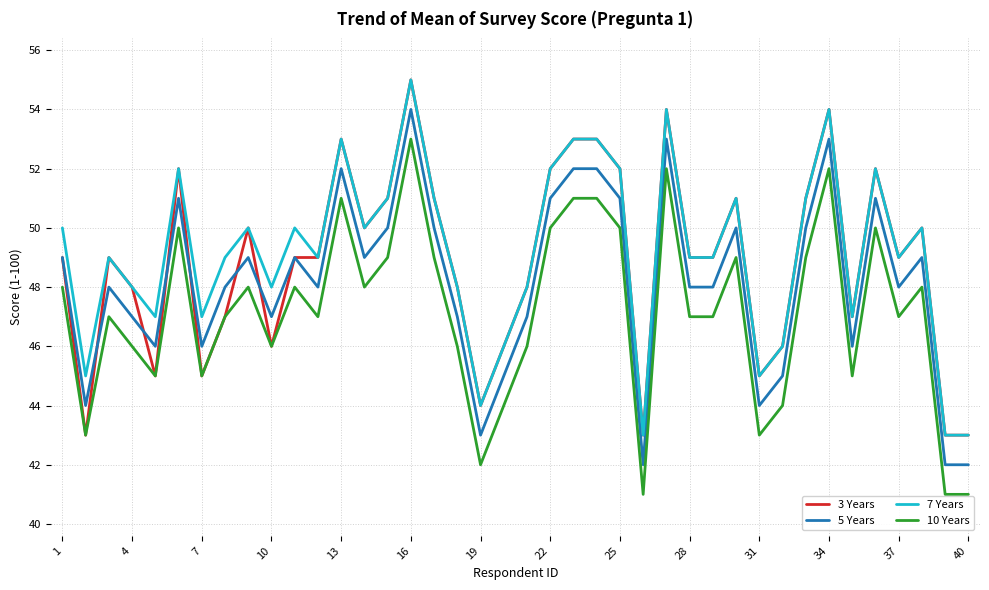

True or false: 7 Years and 5 Years intersect in this chart.

False